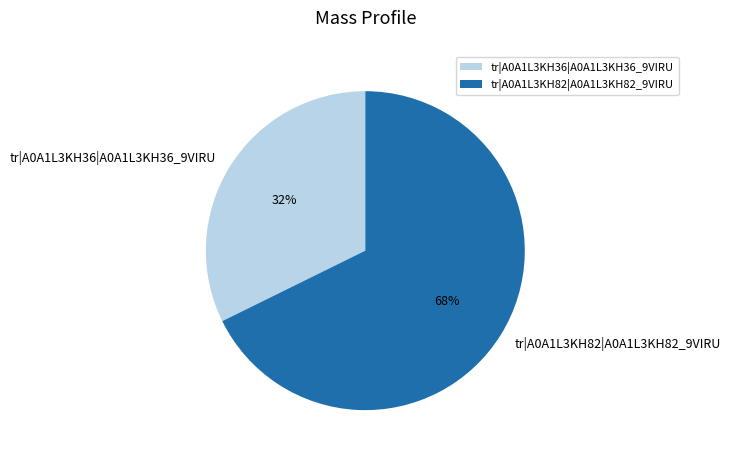

Approximately how many times larger is the value at tr|A0A1L3KH82|A0A1L3KH82_9VIRU compared to tr|A0A1L3KH36|A0A1L3KH36_9VIRU?

2.1